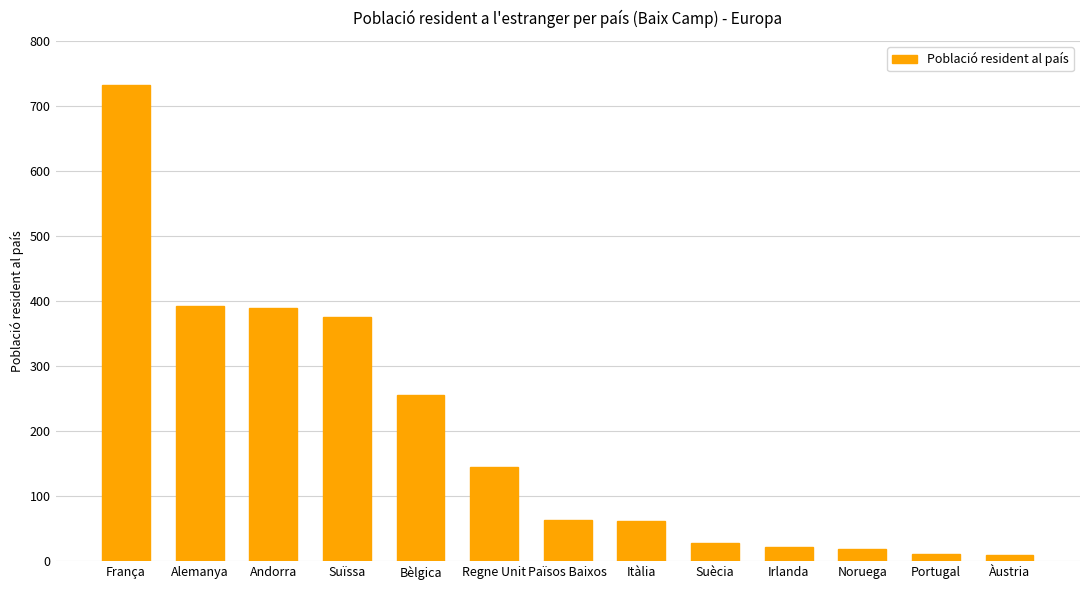

What is the change in value from Alemanya to Portugal?

-382